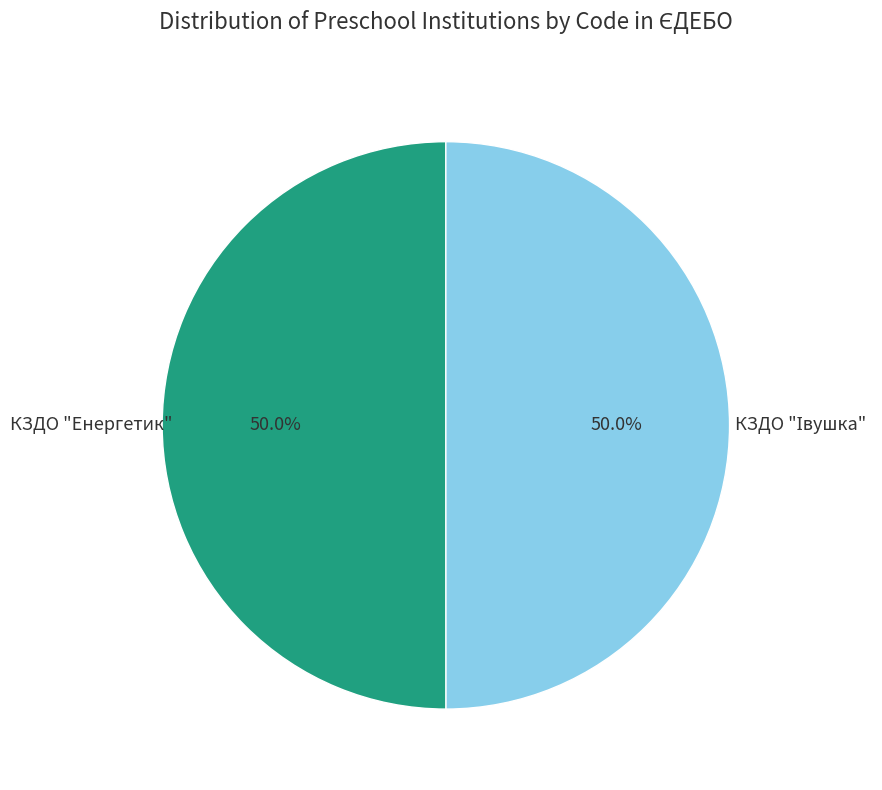

Count the number of slices in the pie.

2